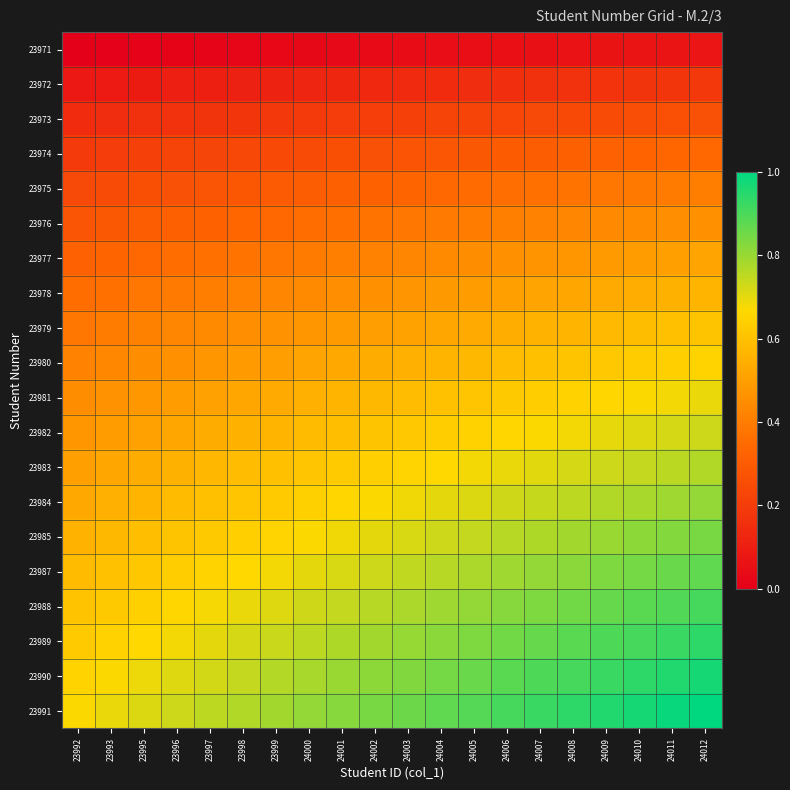

Rank the series at 23996 from highest to lowest value.

23991, 23990, 23989, 23988, 23987, 23985, 23984, 23983, 23982, 23981, 23980, 23979, 23978, 23977, 23976, 23975, 23974, 23973, 23972, 23971